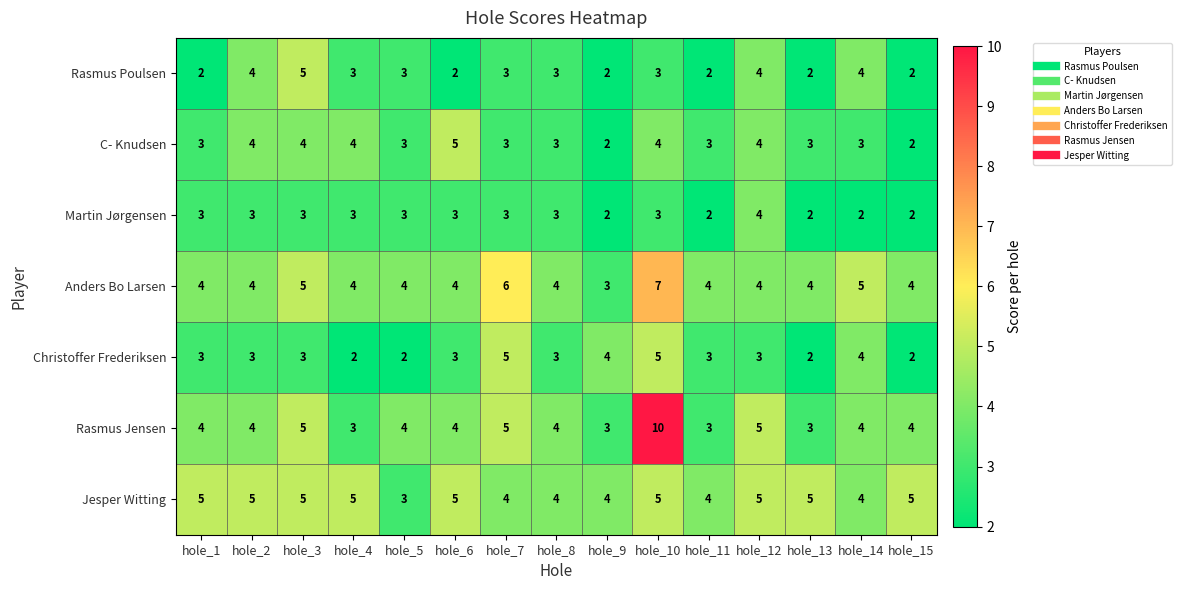

The value of Martin Jørgensen at hole_9 is 2. True or false?

True